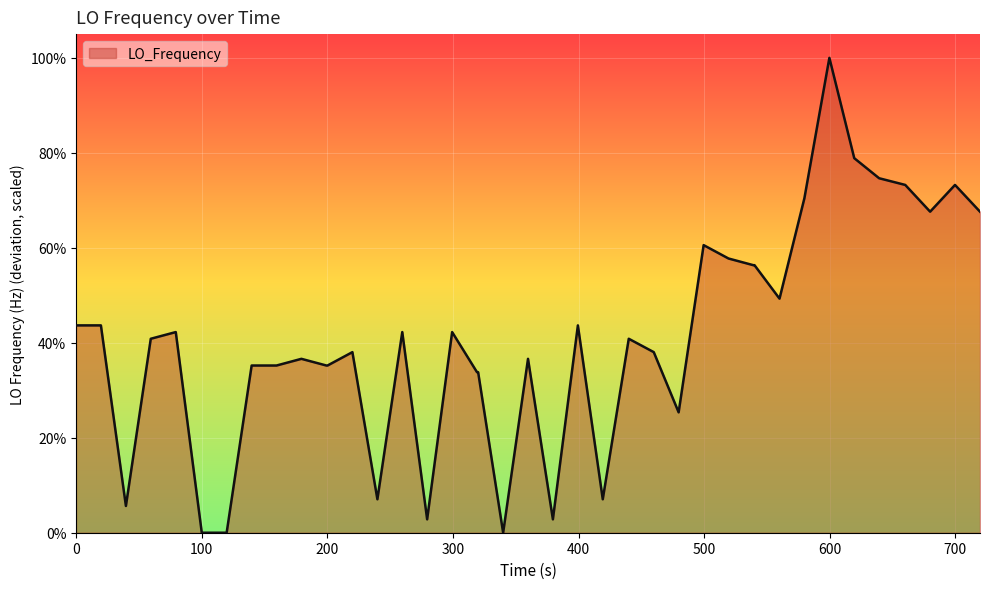

What is the maximum value shown in the chart?

100.0